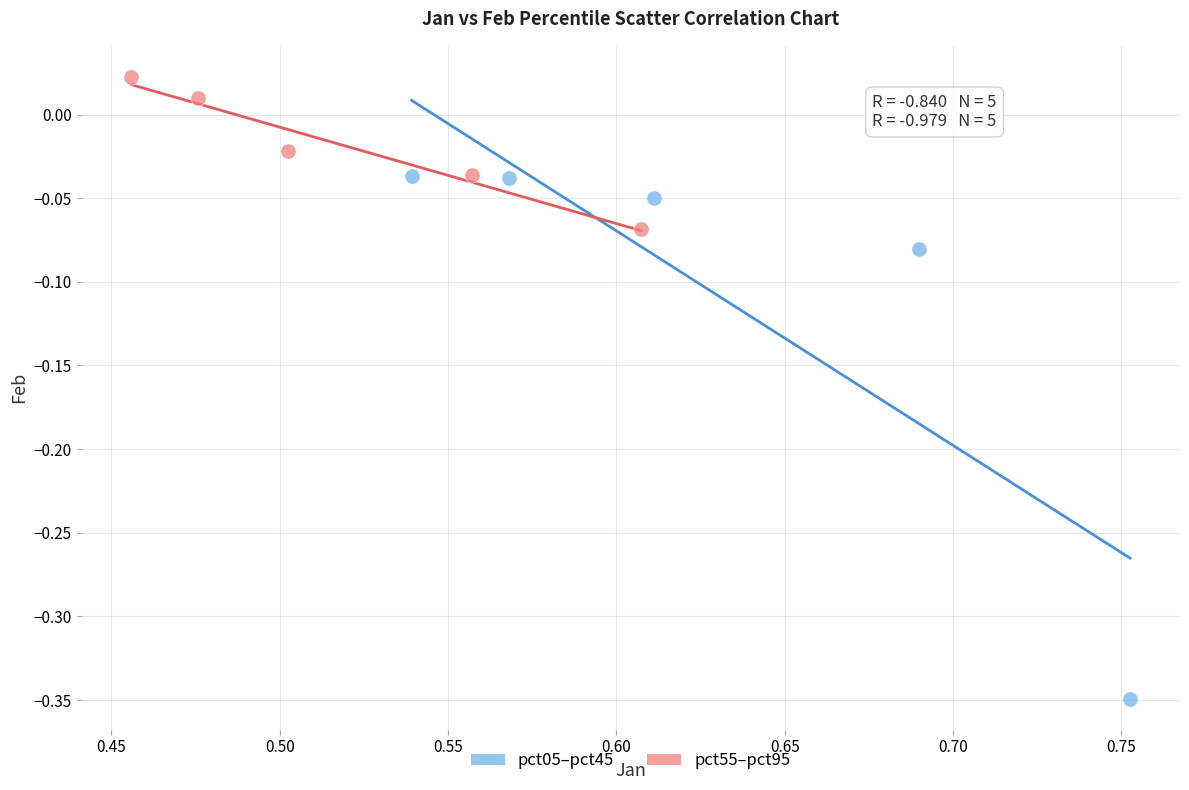

Which series has the widest spread of Y values?

pct05–pct45